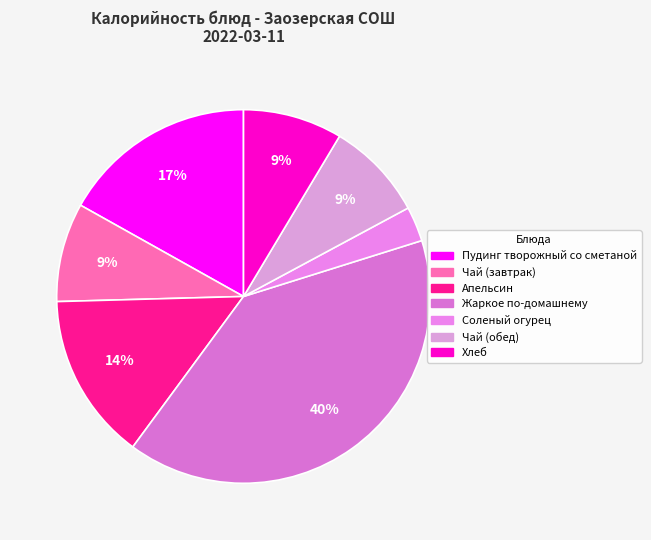

Rank the categories by value from highest to lowest.

Жаркое по-домашнему, Пудинг творожный со сметаной, Апельсин, Хлеб, Чай (завтрак), Чай (обед), Соленый огурец